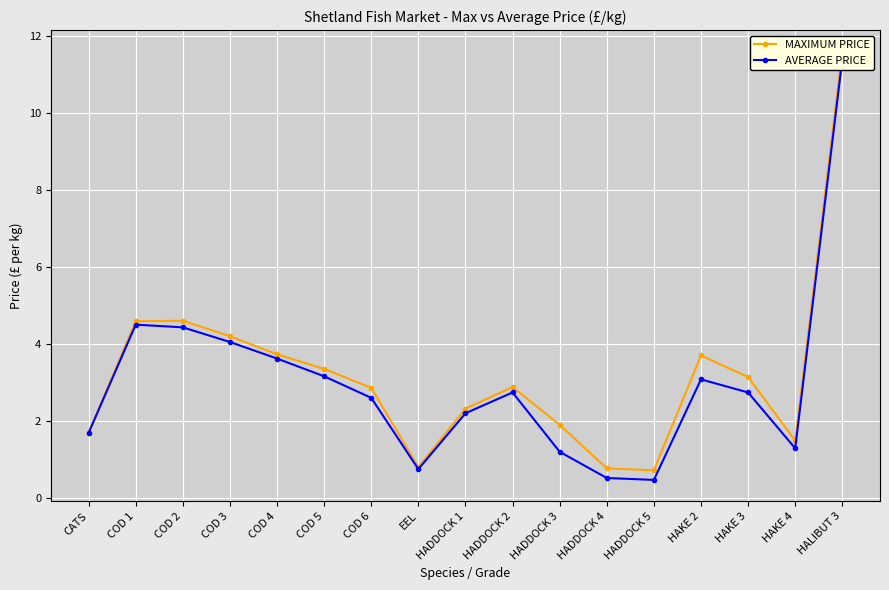

Is the value of AVERAGE PRICE at COD 6 greater than the value of MAXIMUM PRICE at CATS?

Yes